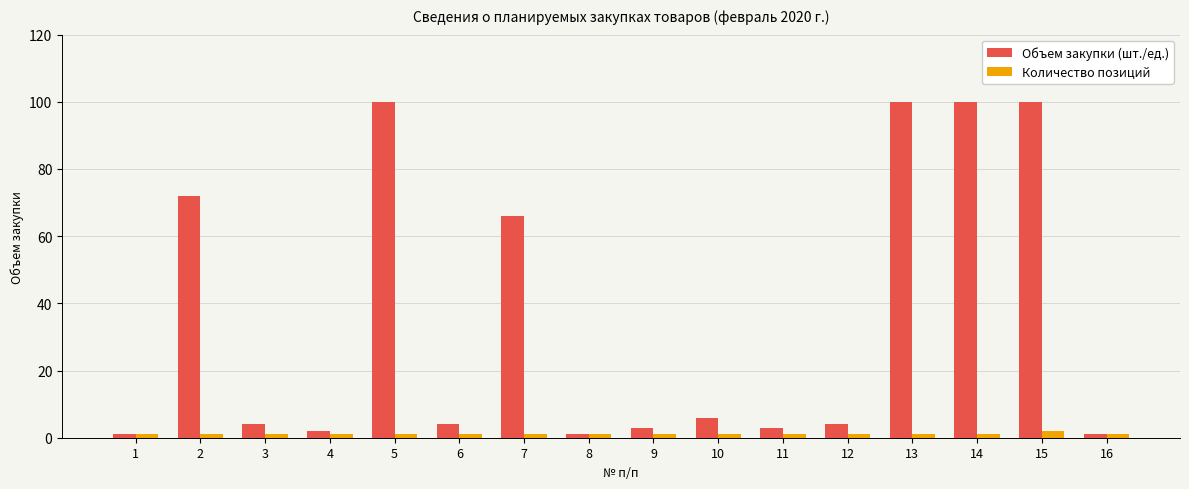

What is the value of the Количество позиций bar at the 16th from the left?

1